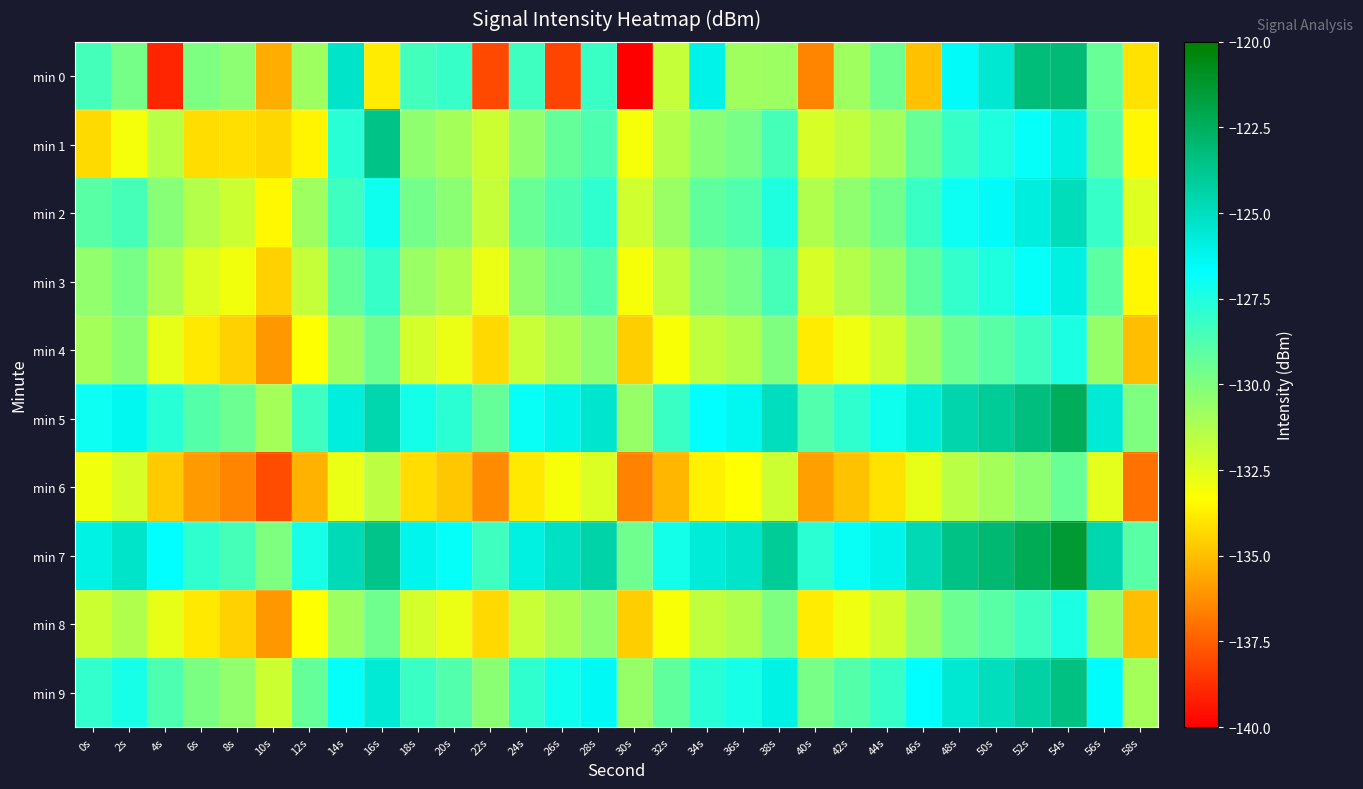

What is the maximum value shown in the chart?

-121.4